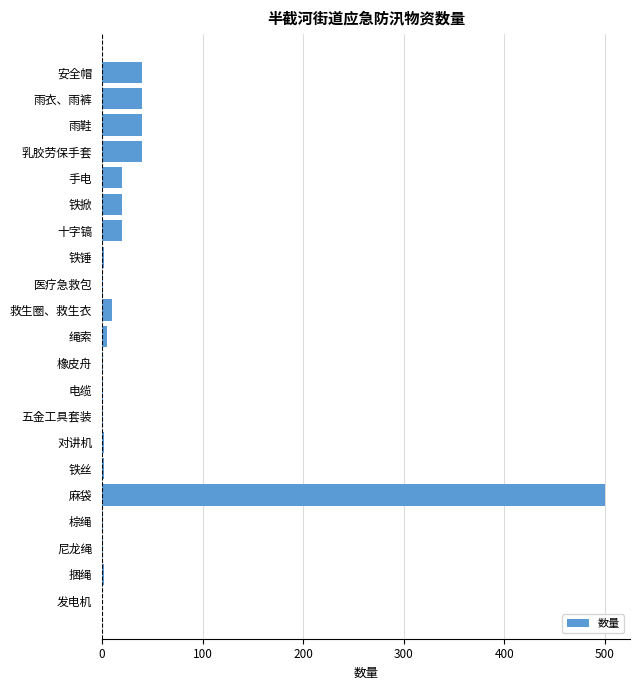

Which has a higher value, 麻袋 or 捆绳?

麻袋